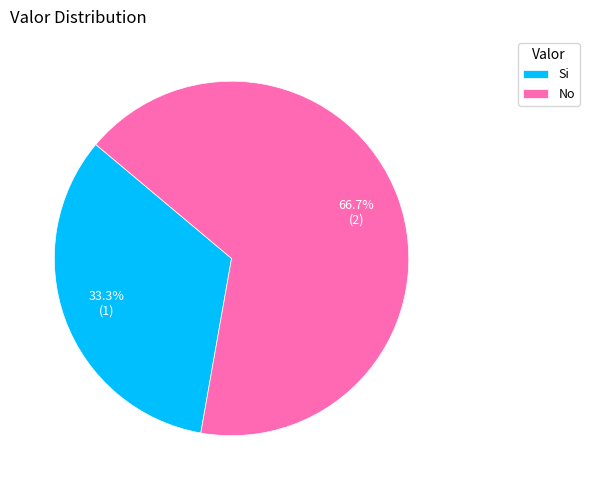

What percentage is the Si slice, to the nearest percent?

33%